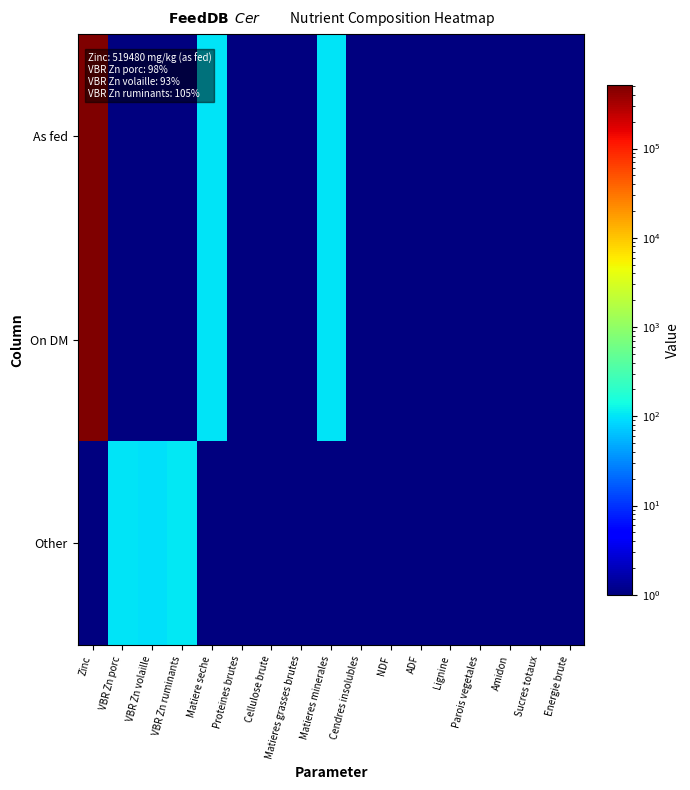

At which category is the sum across all series the highest?

Zinc